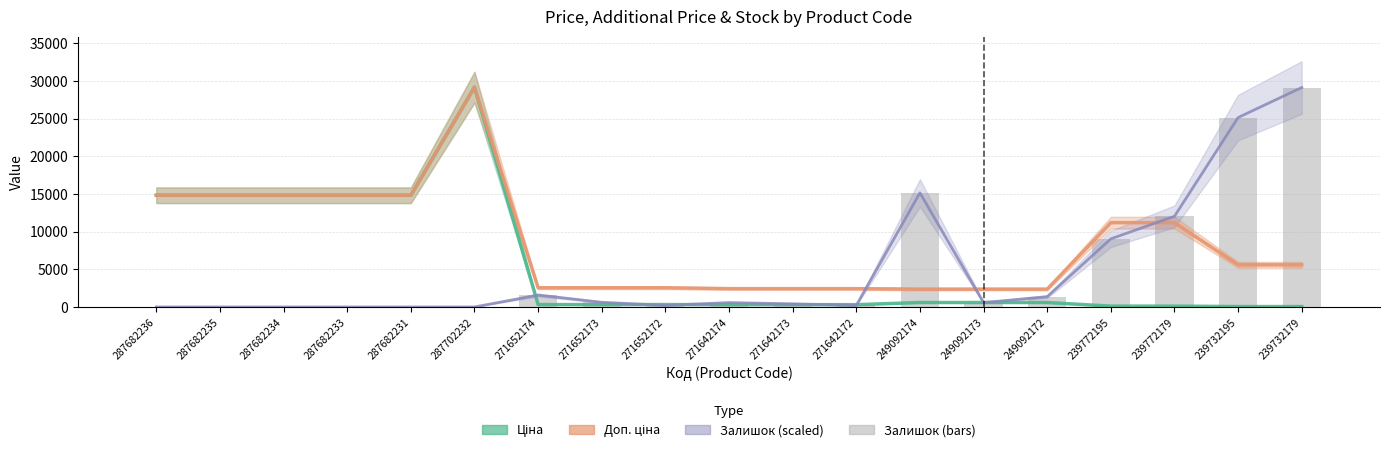

Which category has the highest value across all series?

287702232